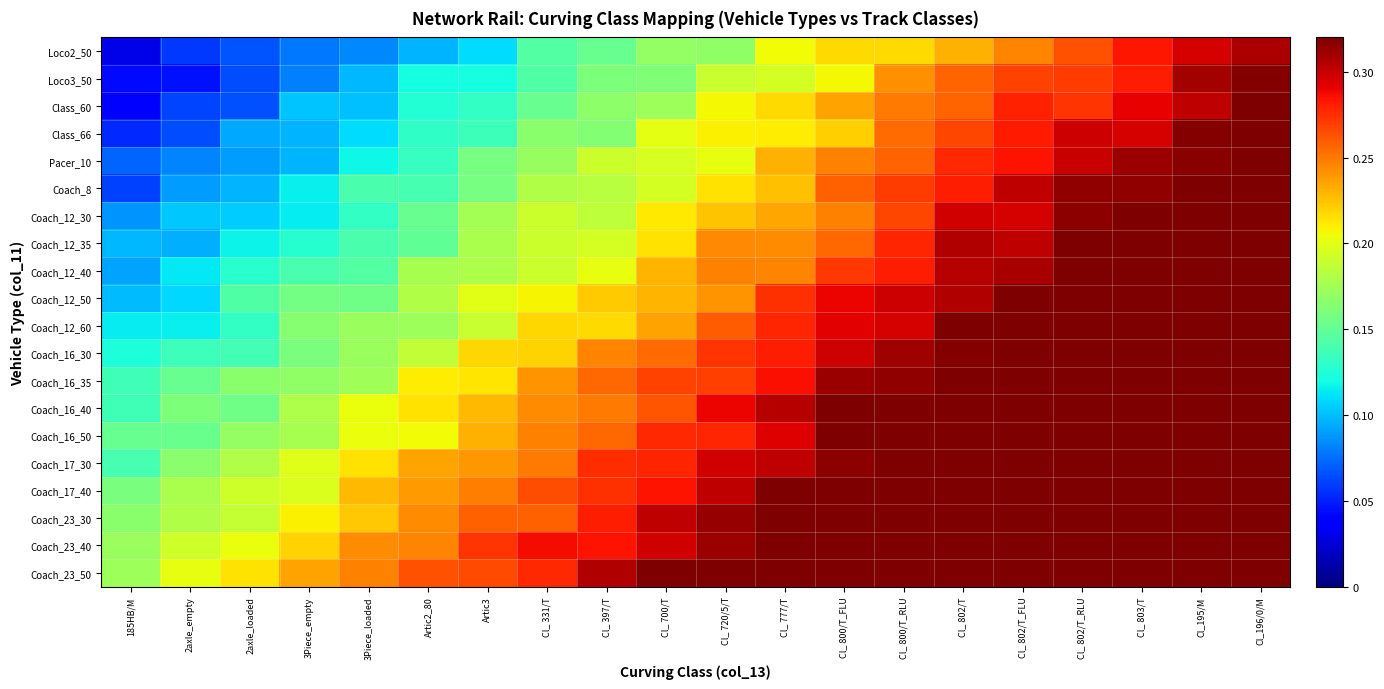

Rank the series by their maximum value, from lowest to highest.

Loco2_50, Loco3_50, Class_60, Class_66, Pacer_10, Coach_8, Coach_12_30, Coach_12_40, Coach_12_35, Coach_12_50, Coach_16_30, Coach_16_35, Coach_12_60, Coach_16_50, Coach_16_40, Coach_17_30, Coach_17_40, Coach_23_30, Coach_23_40, Coach_23_50